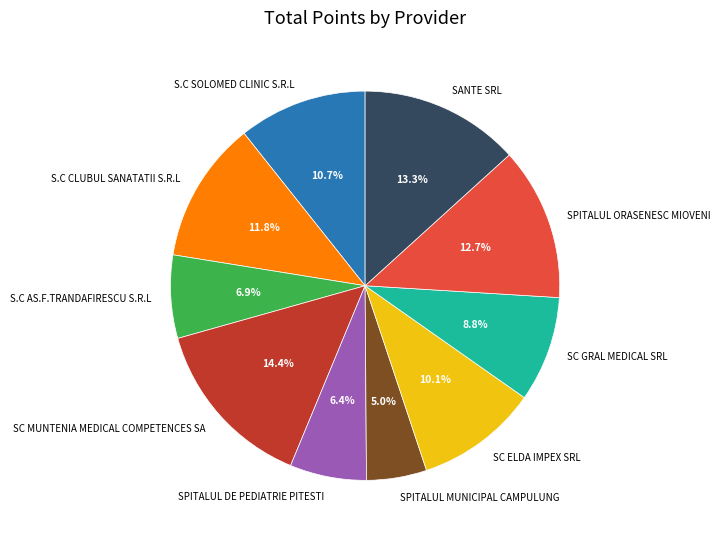

To the nearest percent, what is the average slice percentage?

10%